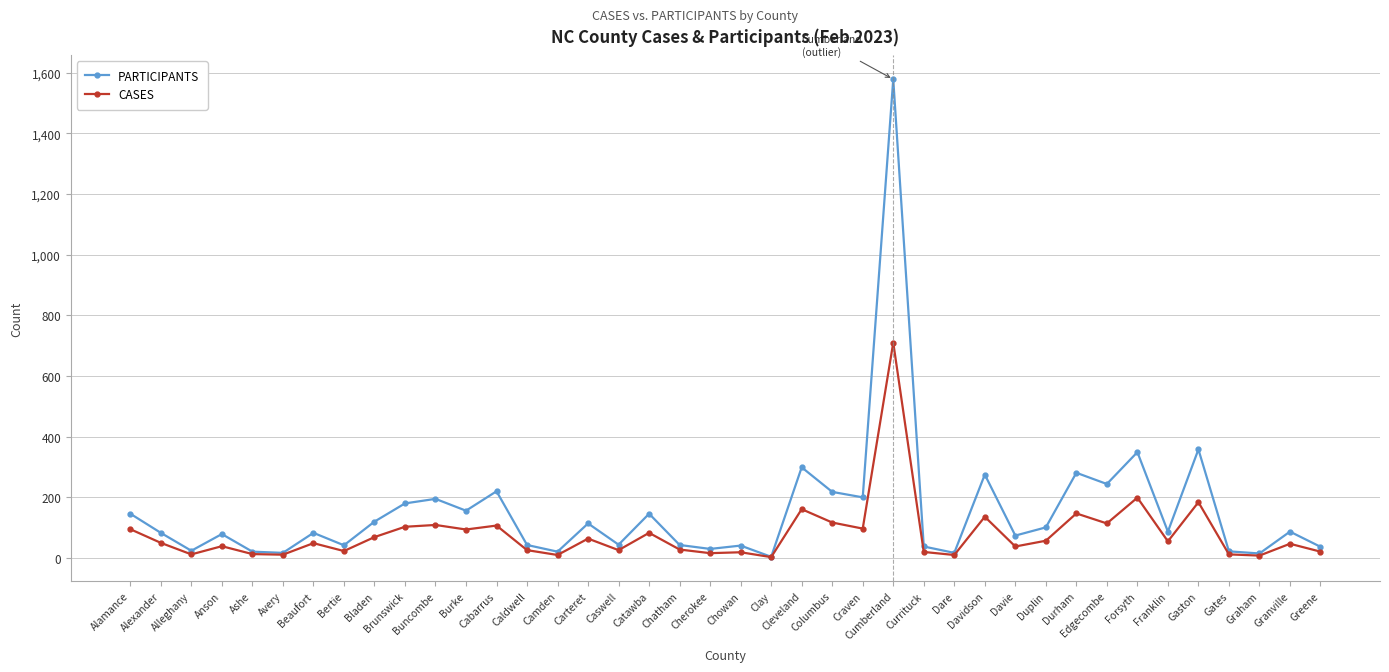

What is the total value across all series at Graham?

23